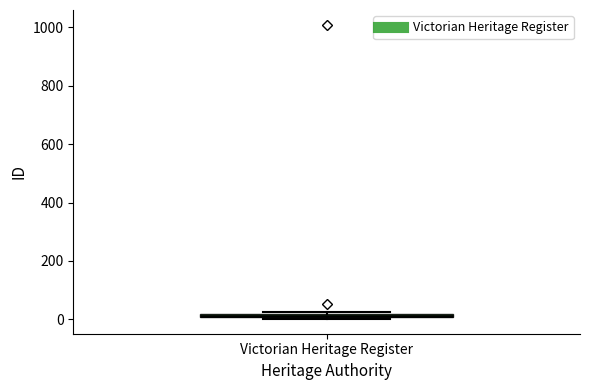

Where is the upper edge of the box for Victorian Heritage Register on the y-axis? The values are not printed on the chart, so give them approximately, as read against the axis.

20